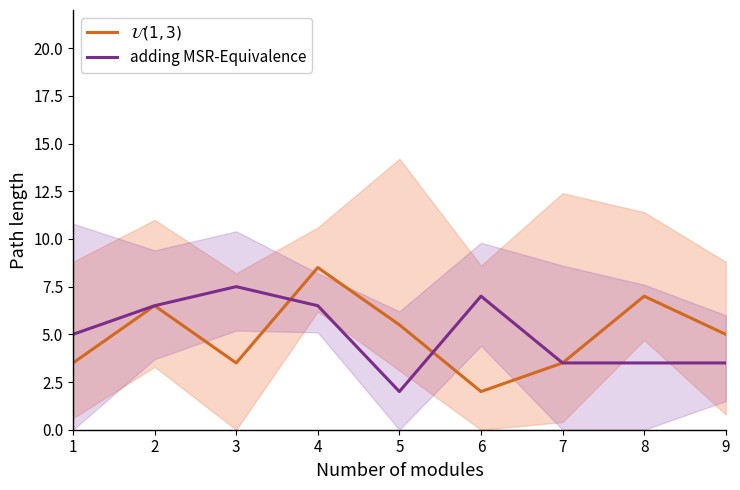

Reading right to left, transcribe all the data shown in this chart.

$\mathcal{U}(1,3)$: 5.0	7.0	3.5	2.0	5.5	8.5	3.5	6.5	3.5
adding MSR-Equivalence: 3.5	3.5	3.5	7.0	2.0	6.5	7.5	6.5	5.0